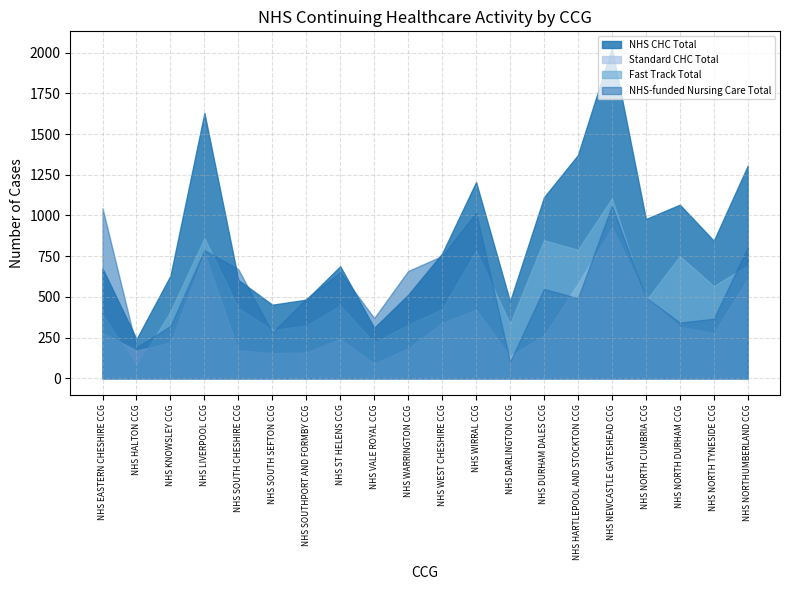

Reading left to right, transcribe all the data shown in this chart.

NHS CHC Total: 674	241	630	1629	604	452	483	688	310	513	766	1205	472	1112	1371	2029	978	1066	845	1305
Standard CHC Total: 280	170	220	768	172	155	159	242	91	184	340	421	137	264	582	924	501	316	278	612
Fast Track Total: 394	71	410	861	432	297	324	446	219	329	426	784	335	848	789	1105	477	750	567	693
NHS-funded Nursing Care Total: 1044	190	321	787	669	280	489	651	370	659	751	1017	102	549	492	1060	497	342	366	804